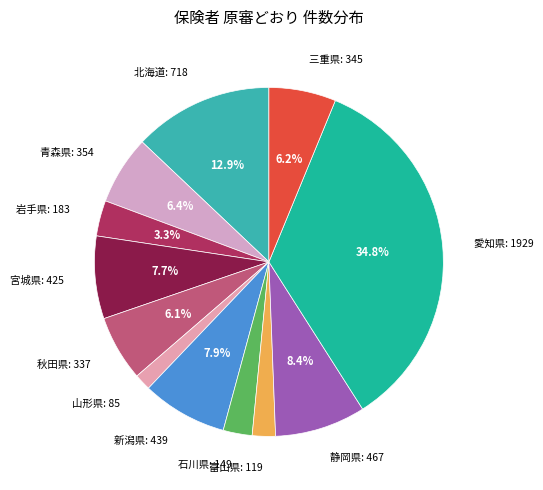

What is the largest slice in the pie chart?

愛知県